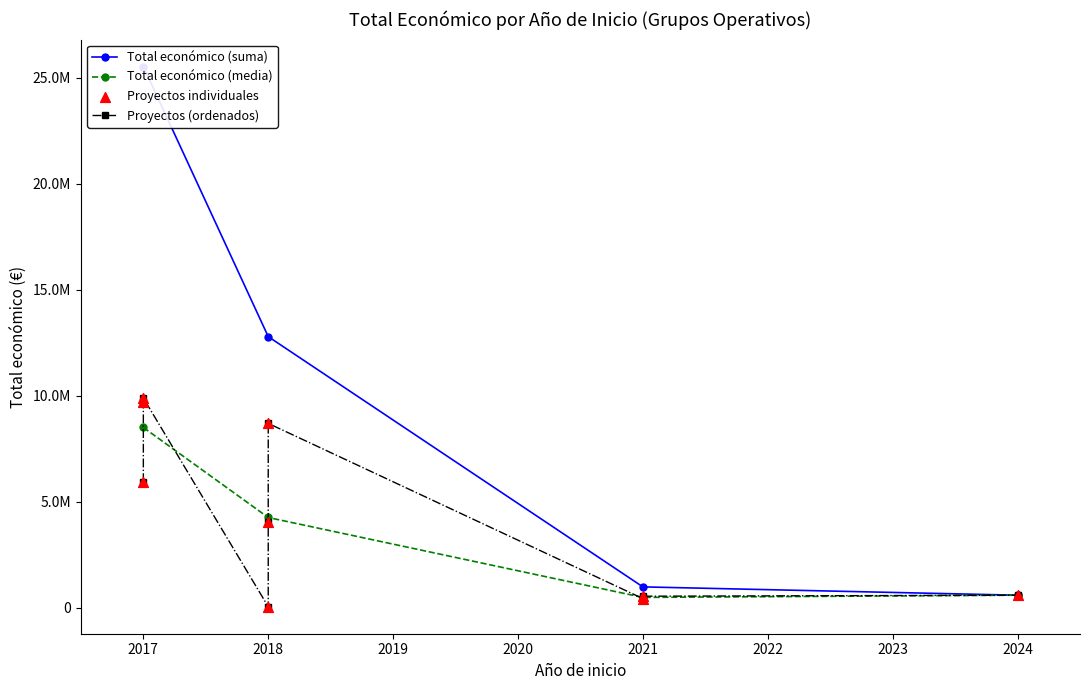

Which has a higher value, 2018 or 2018?

2018